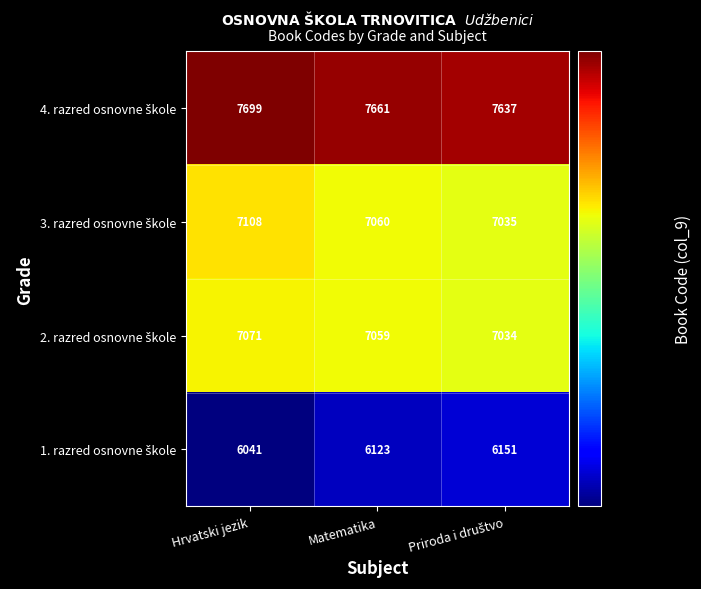

What is the spread (max minus min) of values at Matematika?

1538